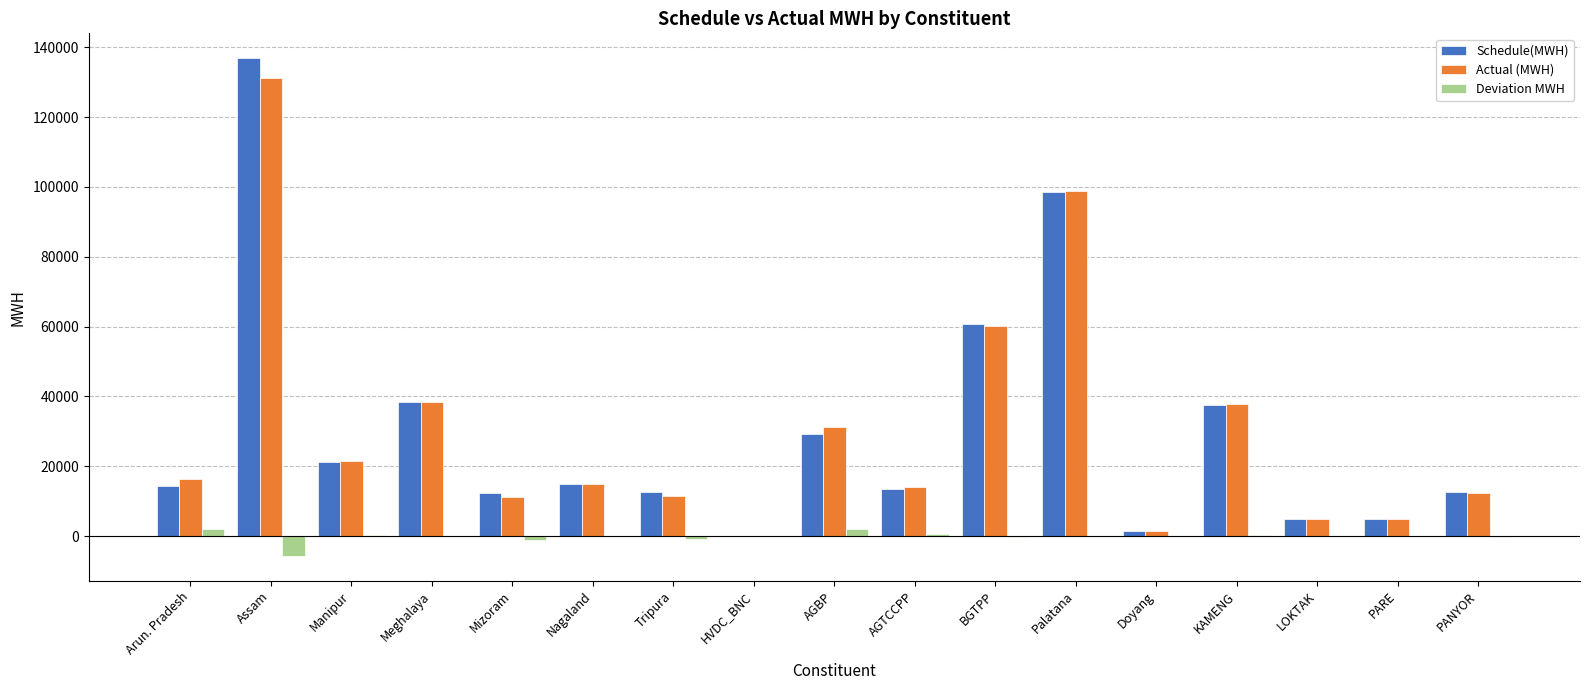

Which series changed the most between KAMENG and PARE?

Actual (MWH)